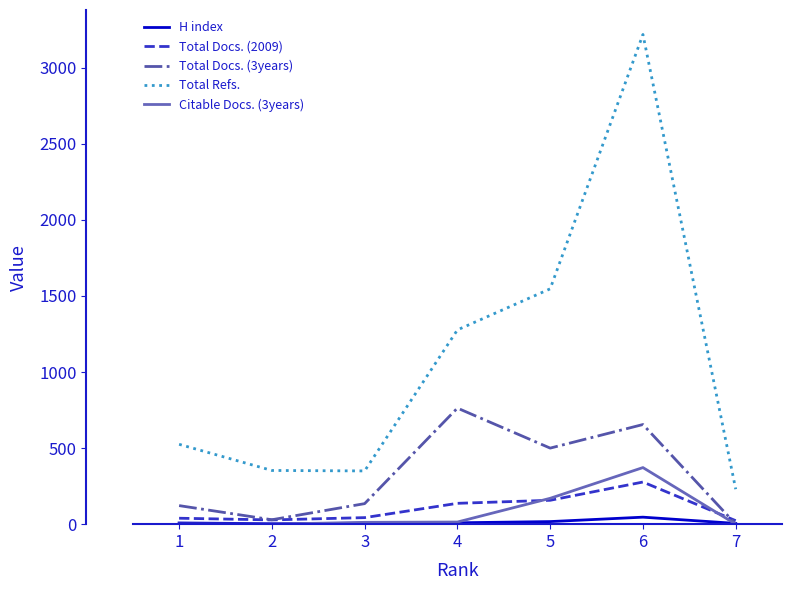

How many lines are shown in the chart?

5